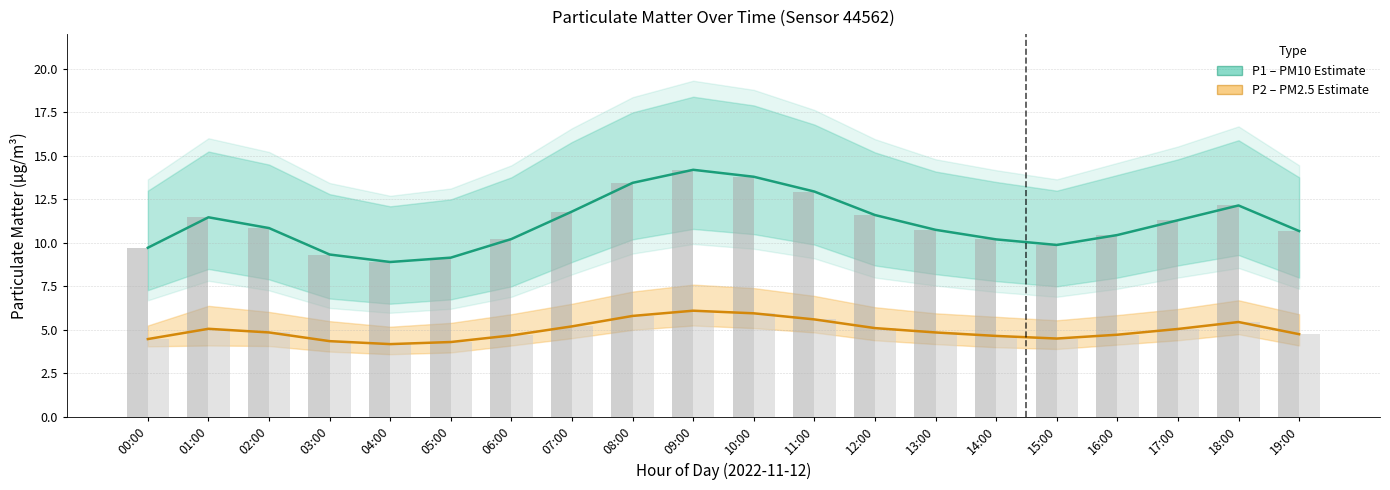

What is the difference between the maximum and second lowest values in the P2 (PM2.5 Estimate) series?

1.8